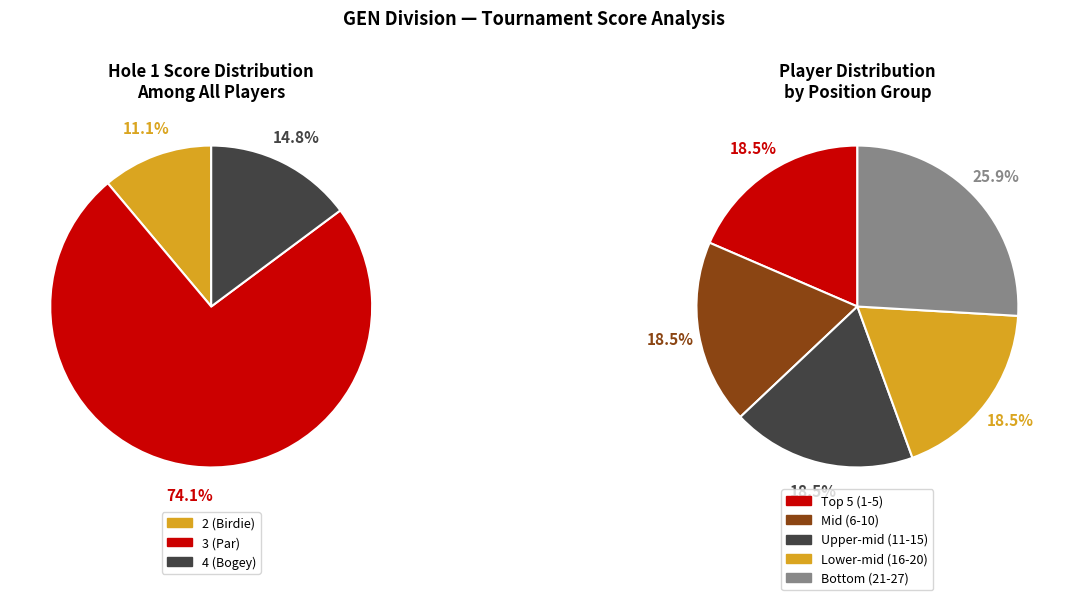

Does 4 represent more than half of the total?

No